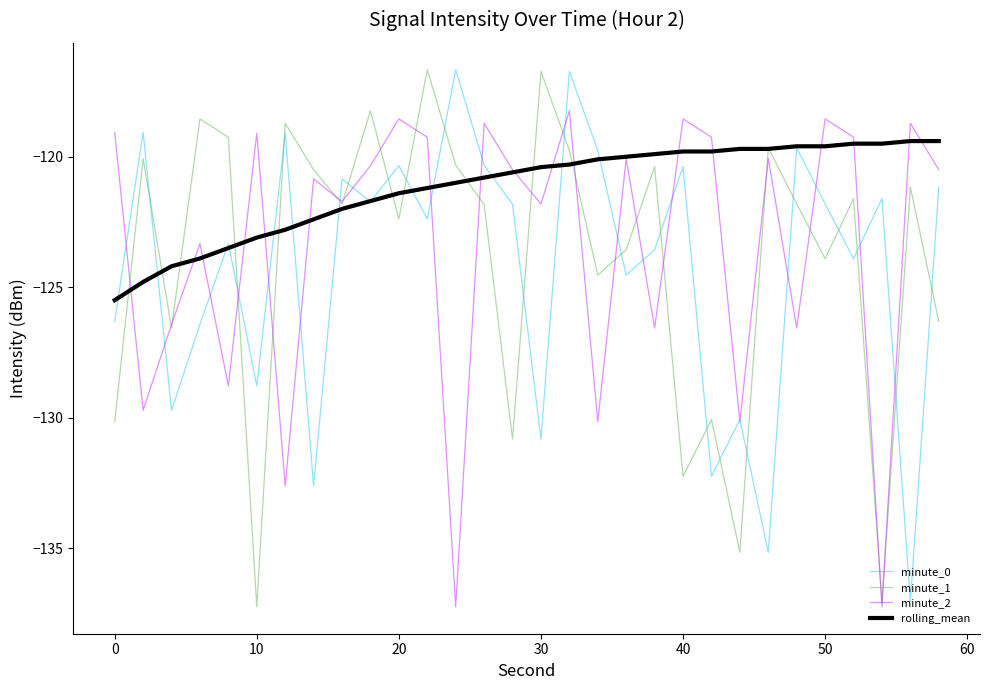

Which series has the largest total across all categories?

rolling_mean